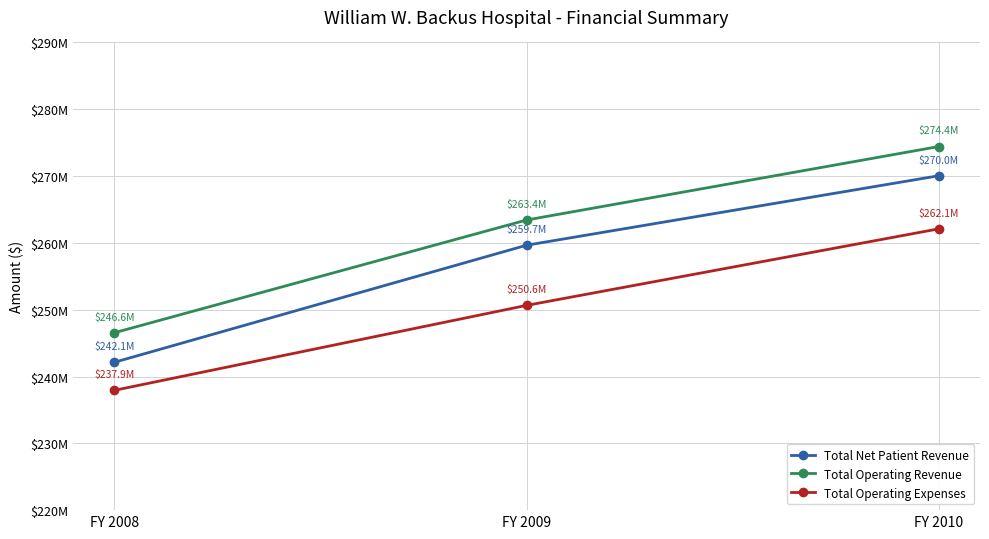

True or false: Total Operating Revenue has a value of 274423642 at FY 2010.

True